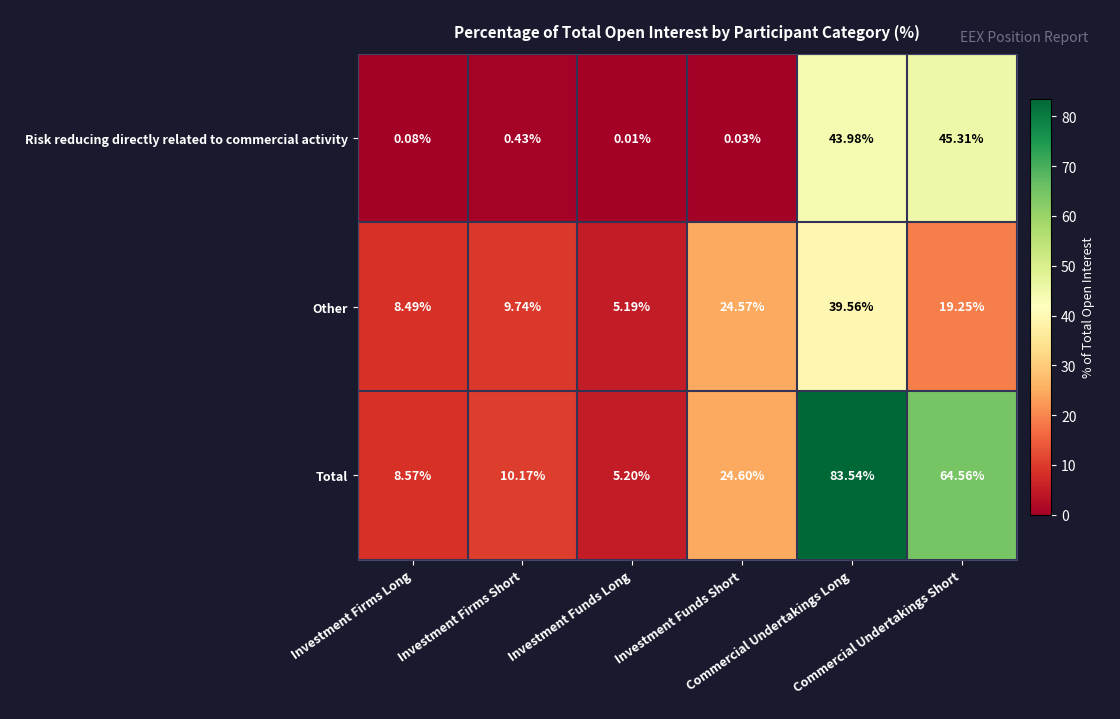

Rank the series by their average value, from highest to lowest.

Total, Other, Risk reducing directly related to commercial activity